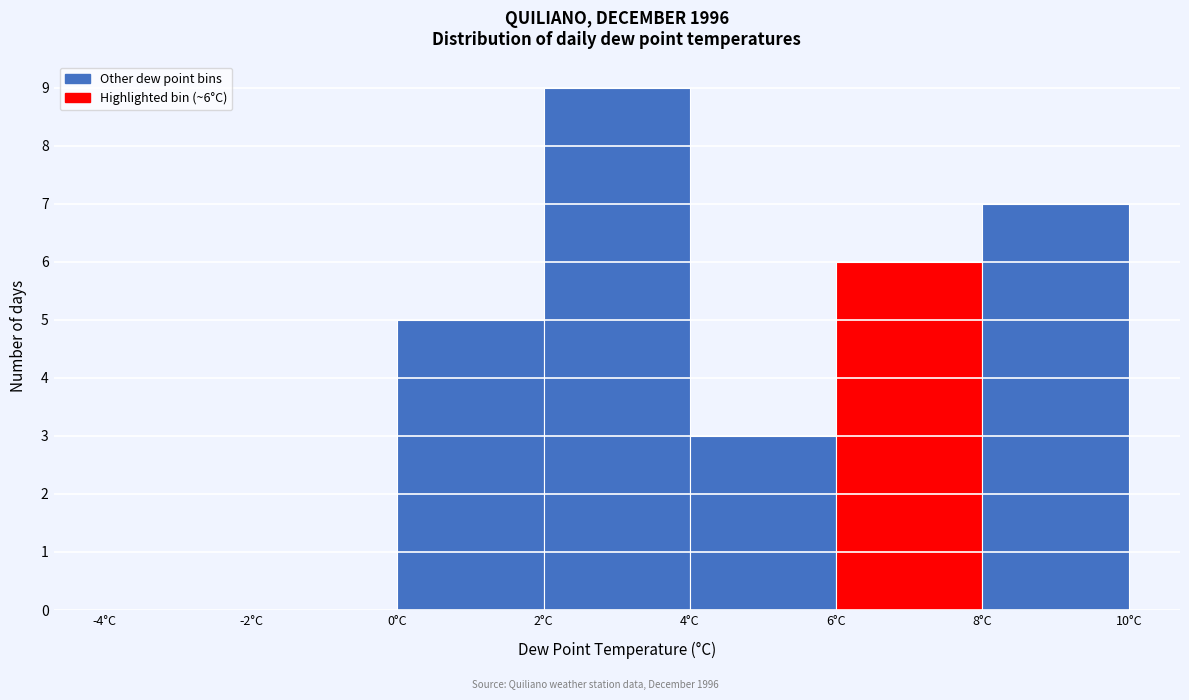

Over which range of the x-axis is the bar tallest?

2 to 4